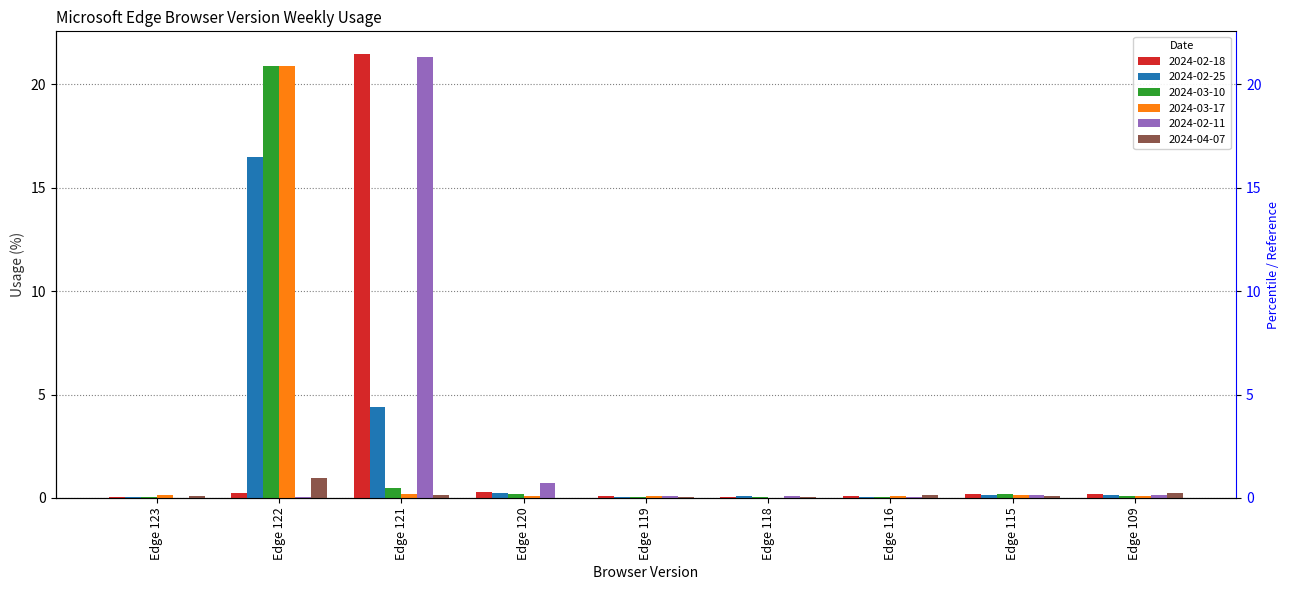

At which label is 2024-02-25 closest to 8?

Edge 121